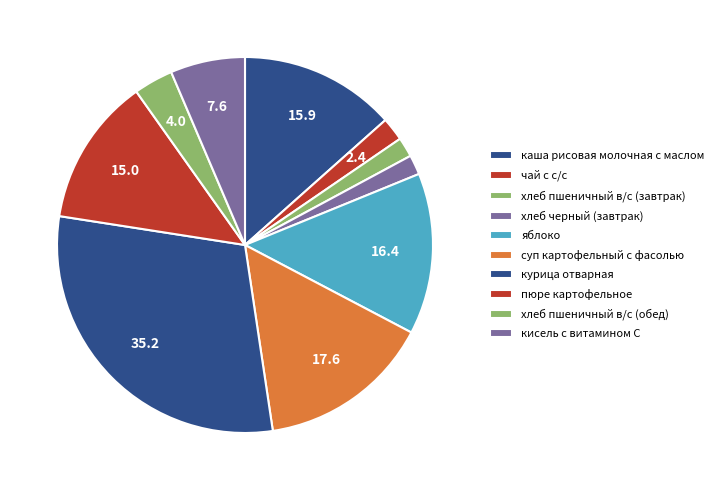

Is there a majority slice in this chart?

No